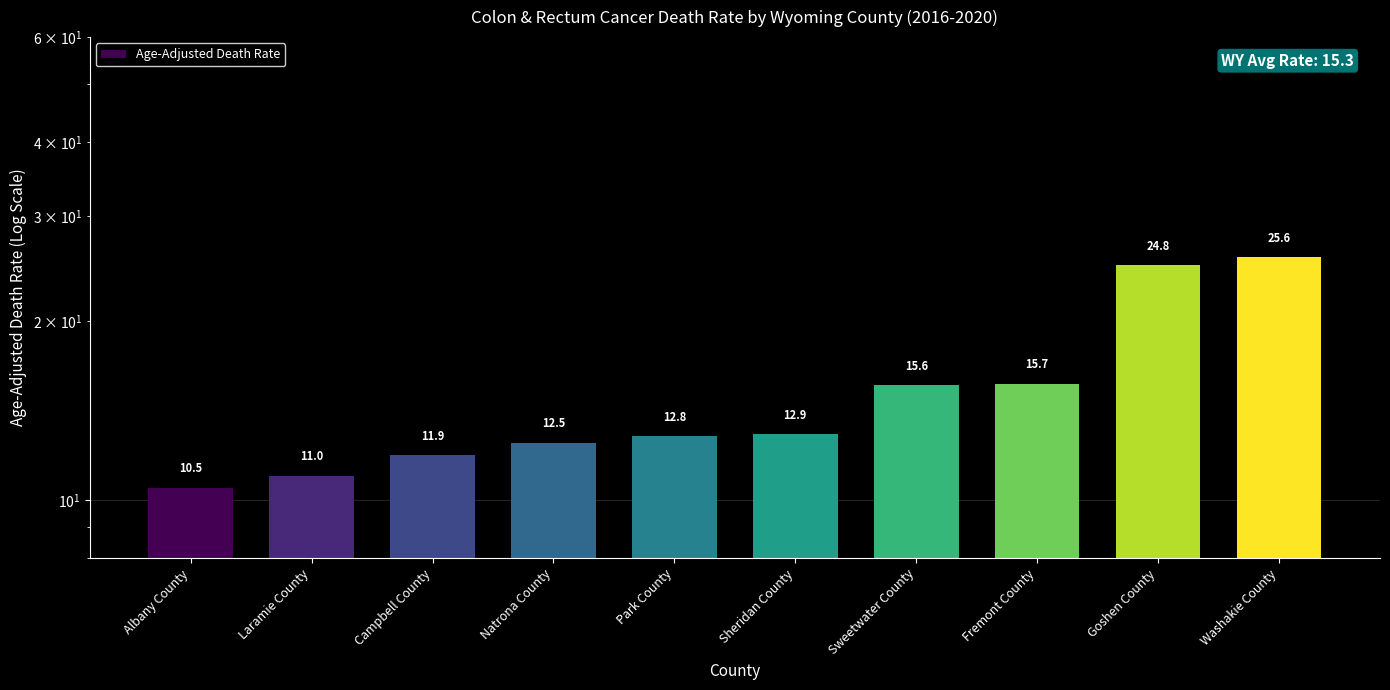

Which has a higher value, Campbell County or Sheridan County?

Sheridan County